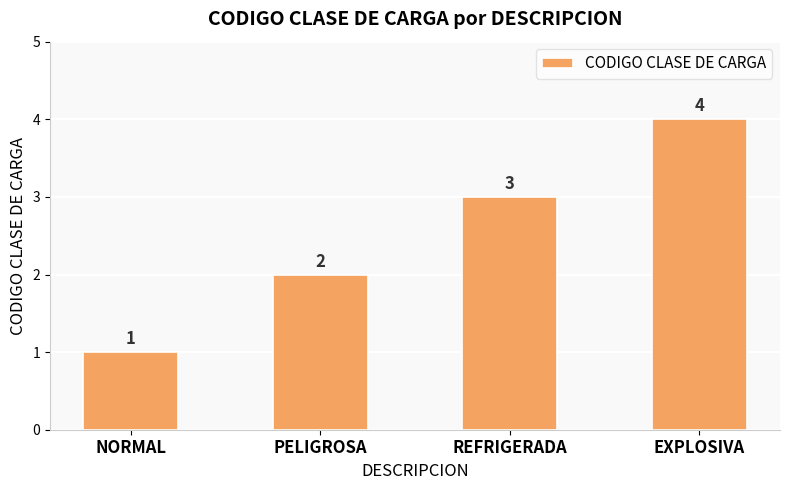

Approximately how many times larger is the value at NORMAL compared to REFRIGERADA?

0.3